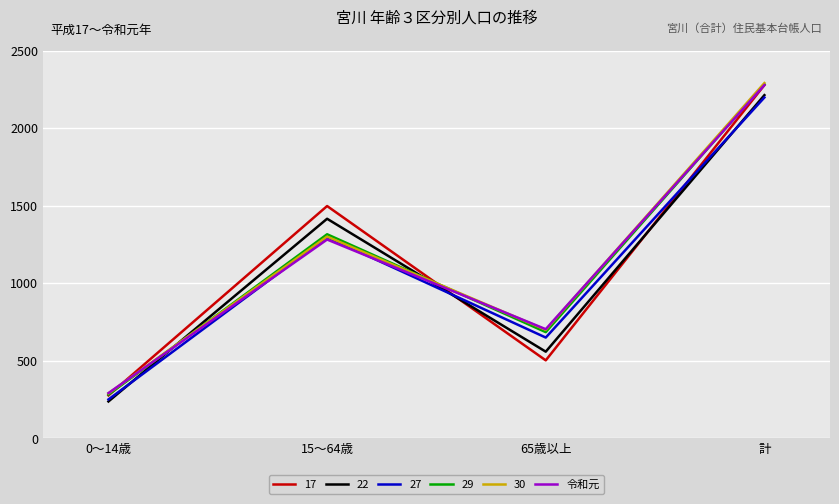

Reading left to right, transcribe all the data shown in this chart.

17: 277	1498	503	2278
22: 238	1416	559	2213
27: 251	1297	650	2198
29: 282	1316	685	2283
30: 290	1301	700	2291
令和元: 292	1282	704	2278